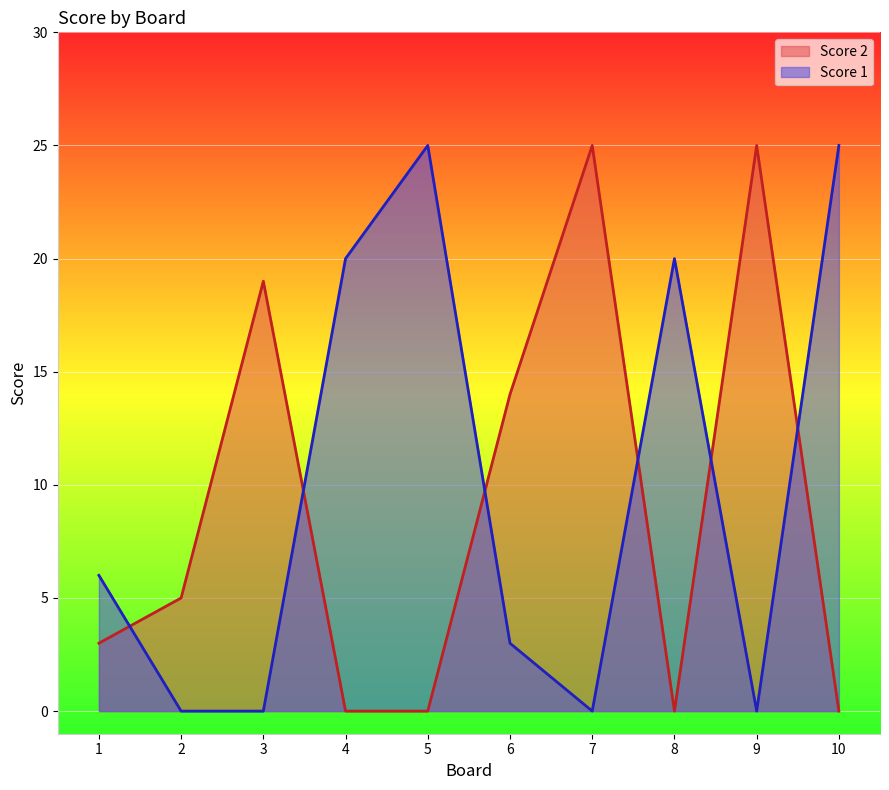

Which category has the lowest value in the Score 2 series?

4